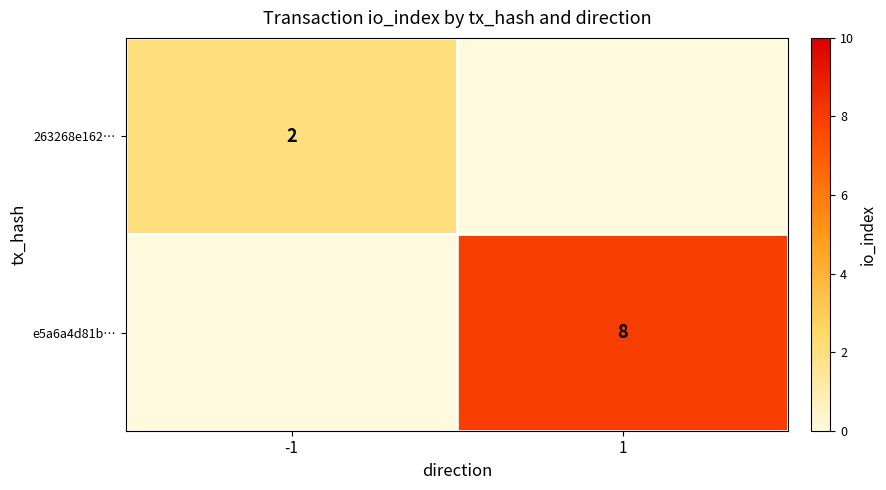

At which category is the sum across all series the highest?

1